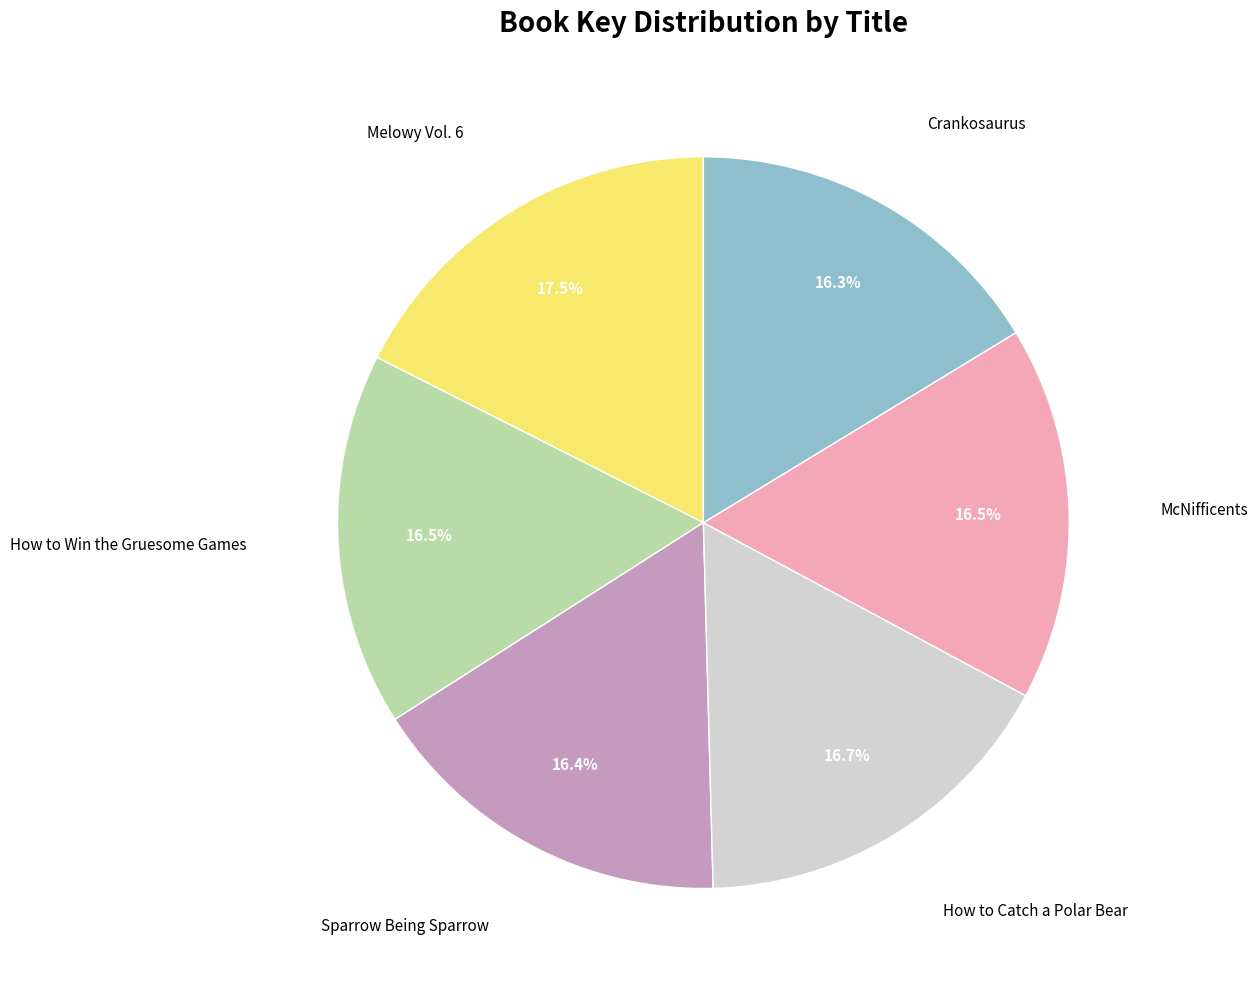

Is there any slice that represents more than half of the pie?

No